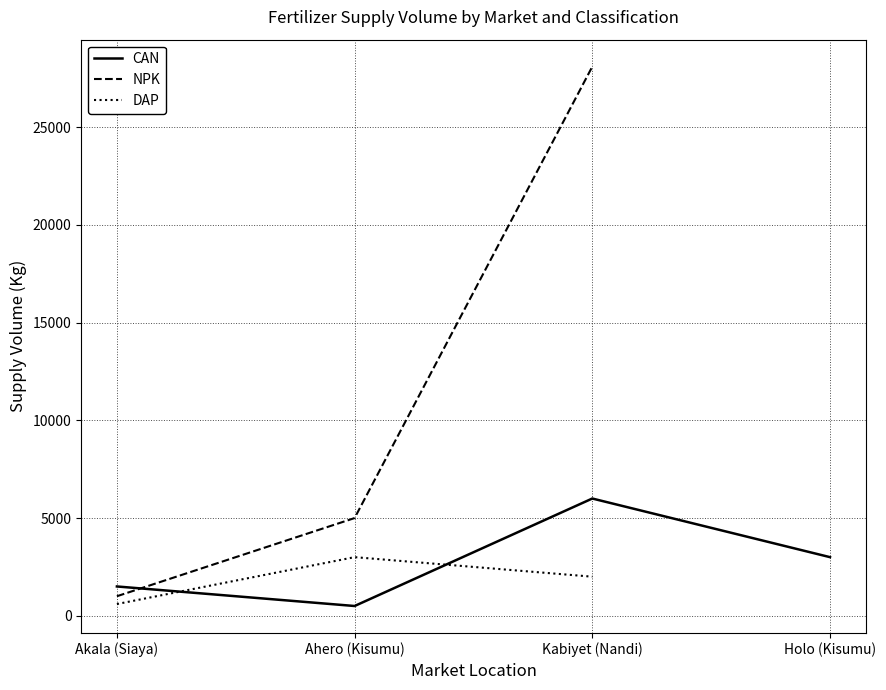

Which series has the largest range (max minus min)?

NPK